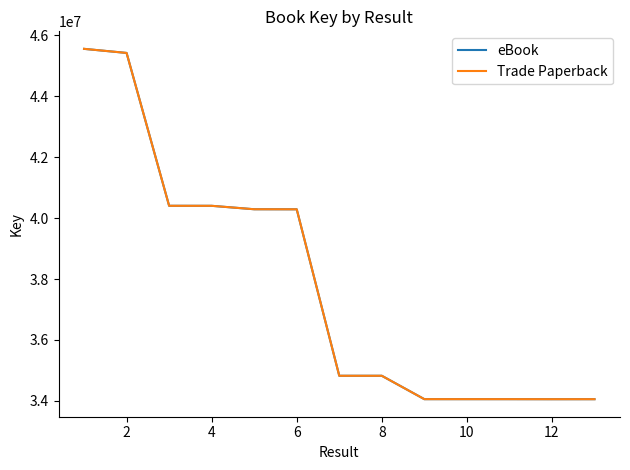

Is this an area chart (filled region under the line)?

No